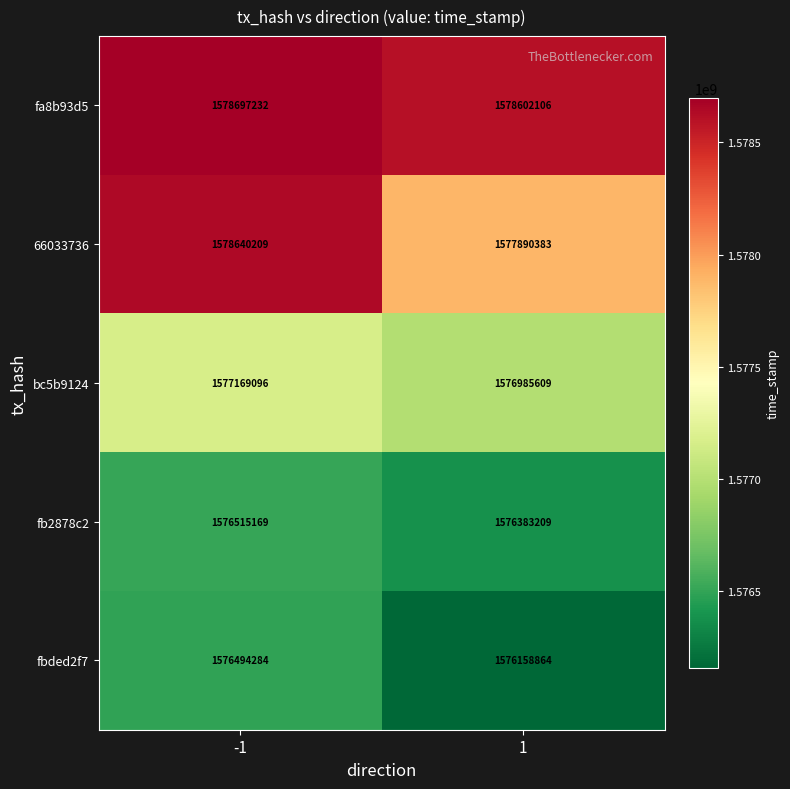

What is the sum of all fbded2f7 values?

3152653148